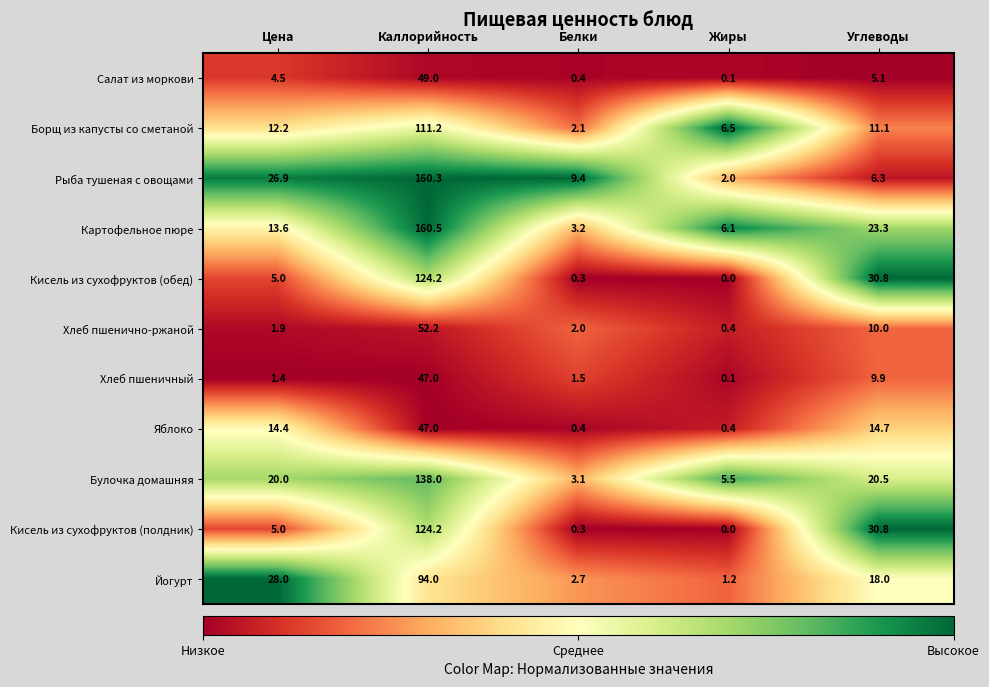

What is the spread (max minus min) of values at Цена?

26.6